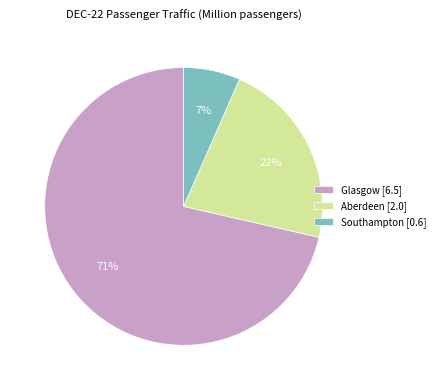

To the nearest percent, what is the difference between the Southampton and Aberdeen slice percentages?

15%